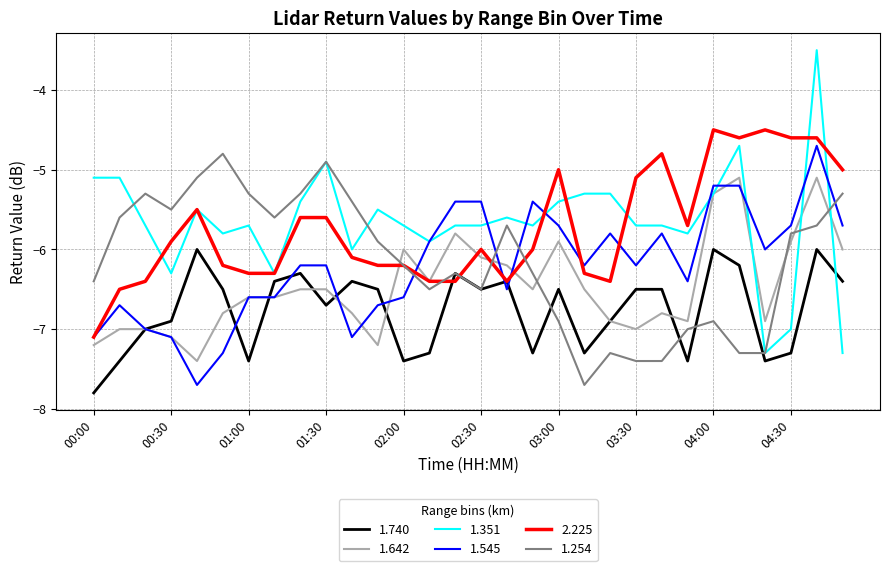

What is the highest value of the 1.351 series?

-3.5